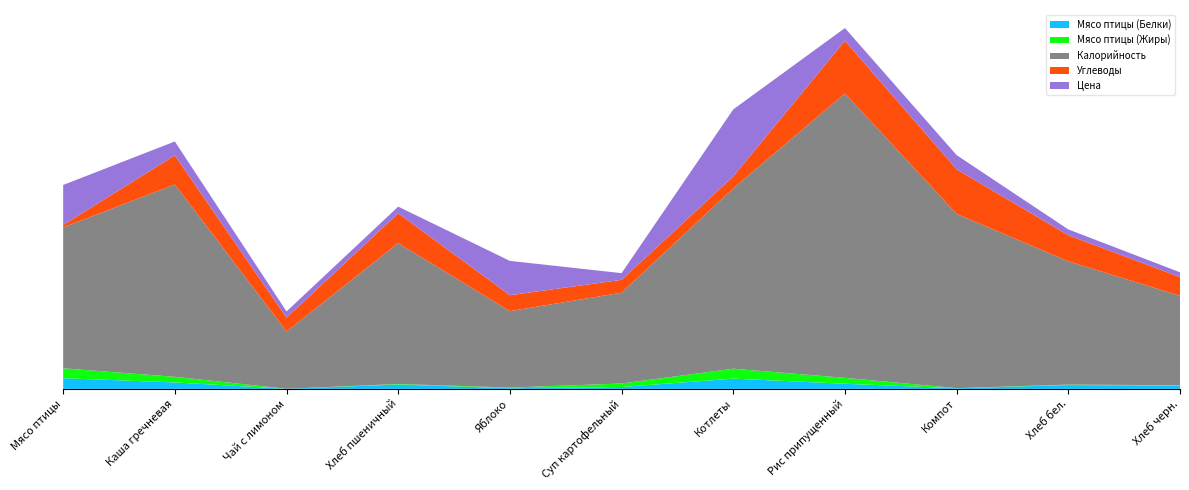

Reading left to right, list all the values displayed in this chart.

Мясо птицы (Белки): 7.9	4.8	0.1	3.2	0.5	1.4	7.6	3.8	0.4	2.8	2.4
Мясо птицы (Жиры): 7.3	4.1	0.0	0.4	0.5	2.6	7.3	4.4	0.1	0.3	0.3
Калорийность: 104.0	141.9	42.3	104.0	56.4	67.0	133.1	209.9	128.6	91.0	66.0
Углеводы: 1.7	21.5	10.2	22.0	11.8	9.5	8.8	38.9	32.9	19.2	13.8
Цена: 29.6	10.3	4.6	4.9	25.3	5.0	49.4	9.4	10.5	4.3	3.5